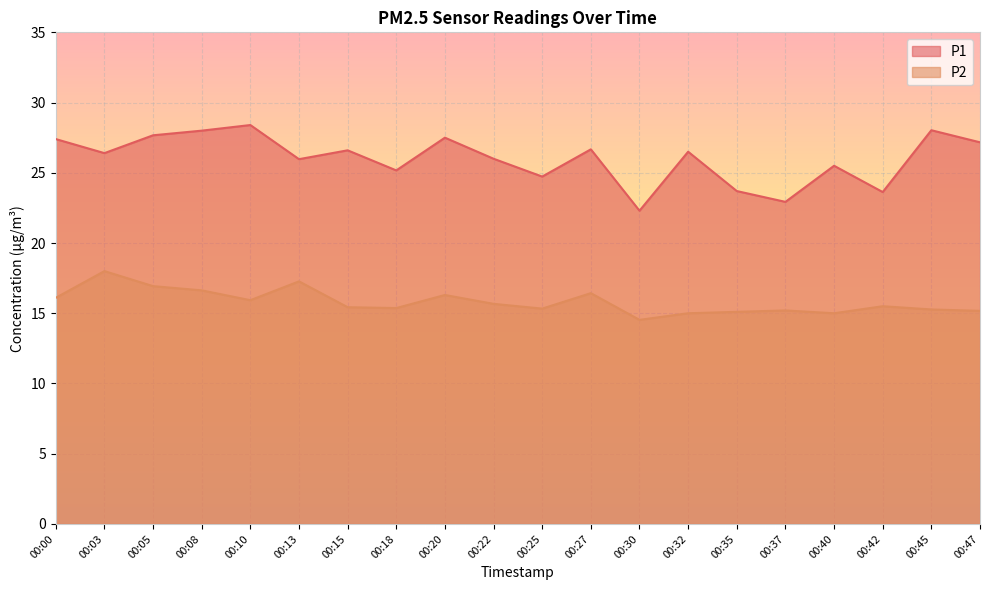

Which category has the highest value across all series?

00:10